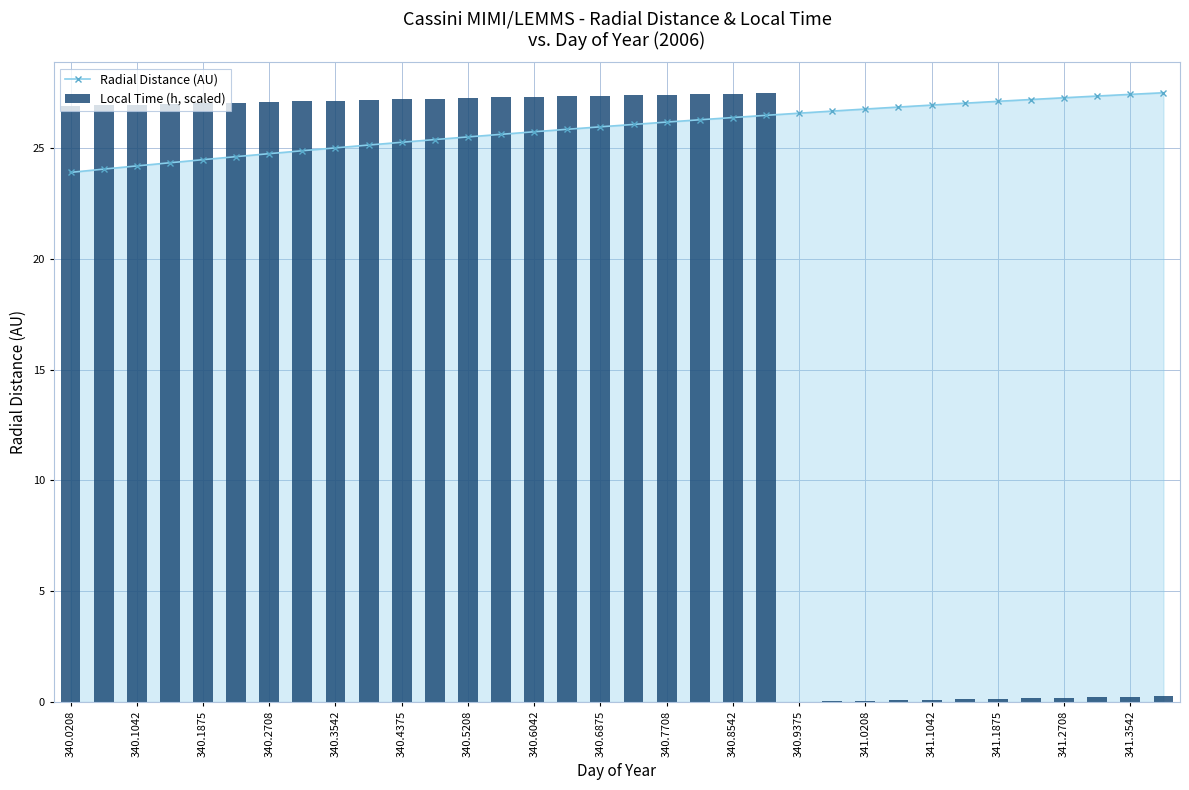

Rank the series by their average value, from highest to lowest.

Radial Distance (AU), Local Time (h, scaled)